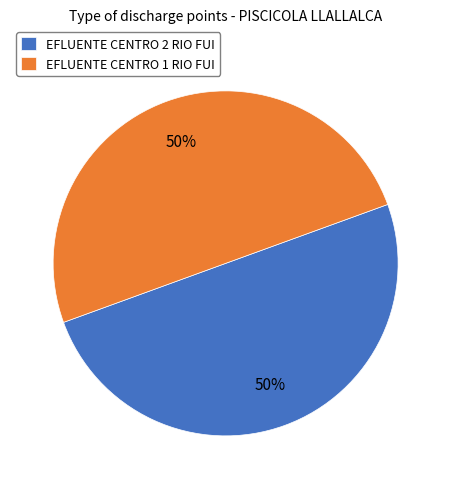

Do EFLUENTE CENTRO 1 RIO FUI and EFLUENTE CENTRO 2 RIO FUI together represent more than half of the pie?

Yes